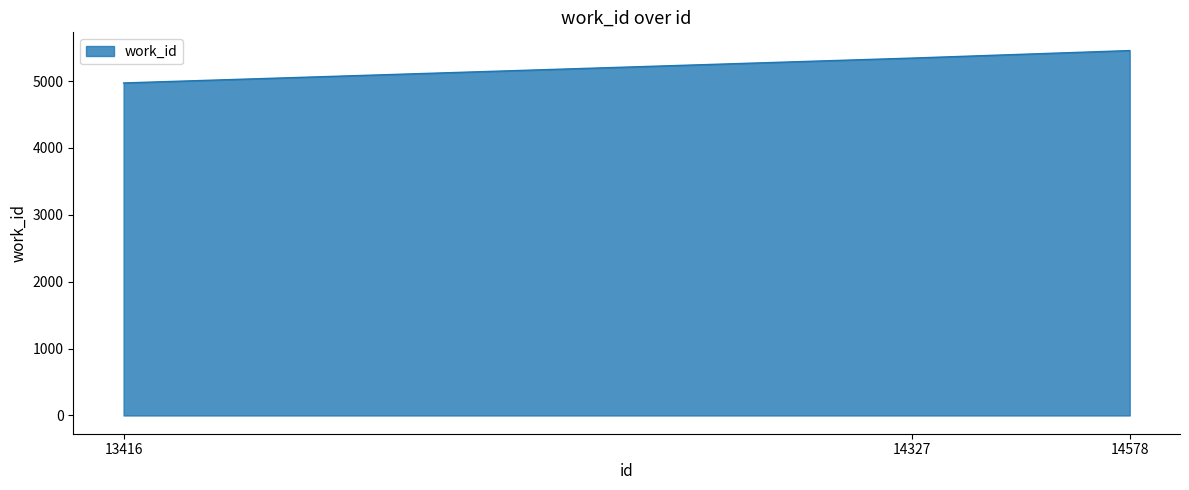

Reading left to right, extract all data points from this chart.

13416=4971	14327=5343	14578=5455